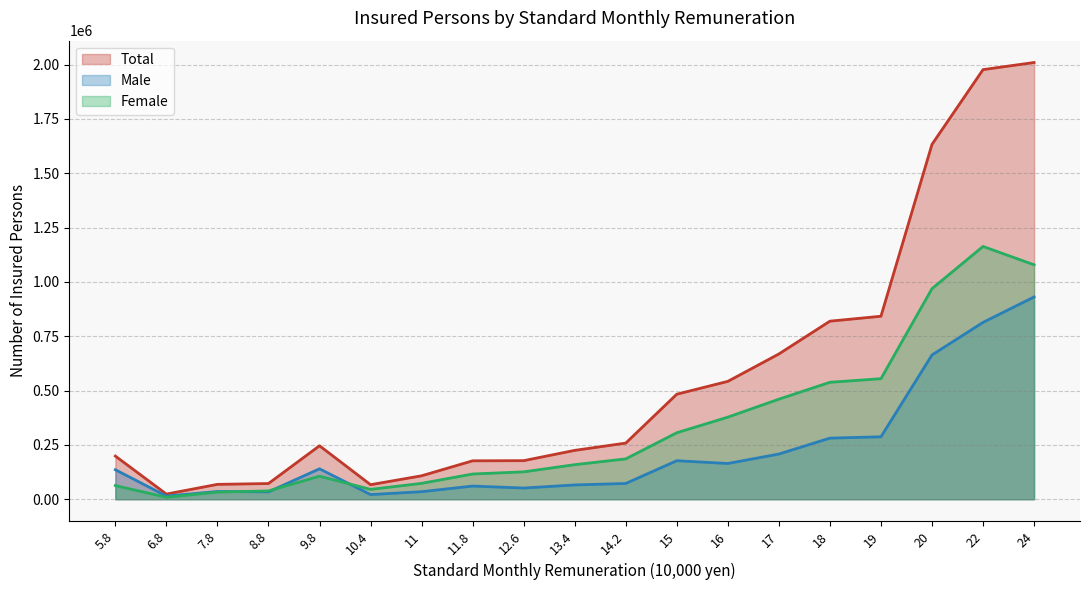

Does the chart display data point markers on the line(s)?

No